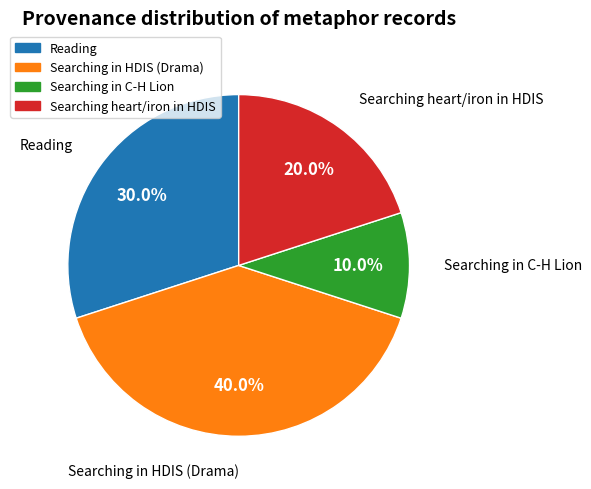

Is there a majority slice in this chart?

No